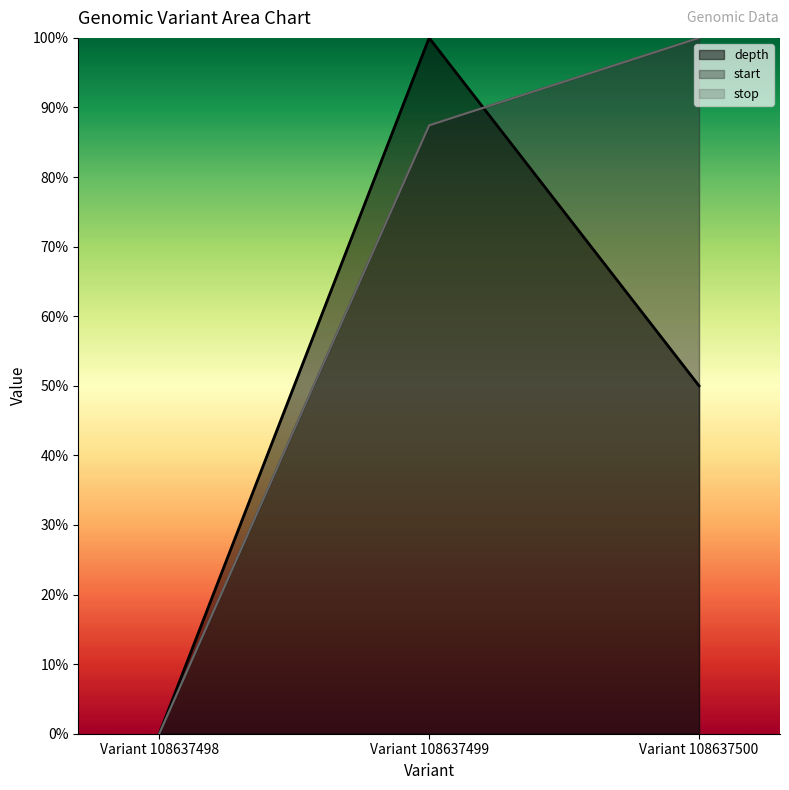

Between Variant 108637498 and Variant 108637500, which series saw the biggest shift?

start